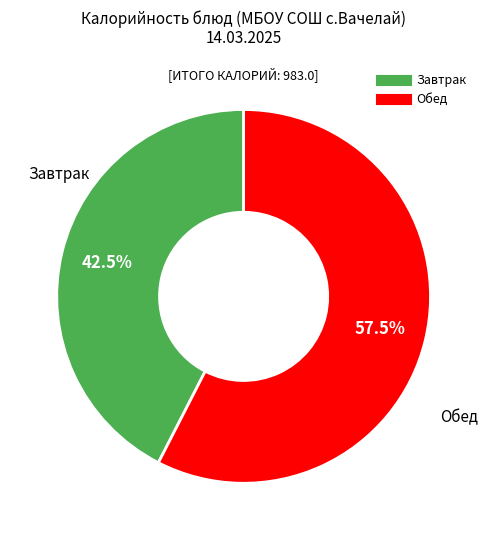

Does any single category account for the majority?

Yes